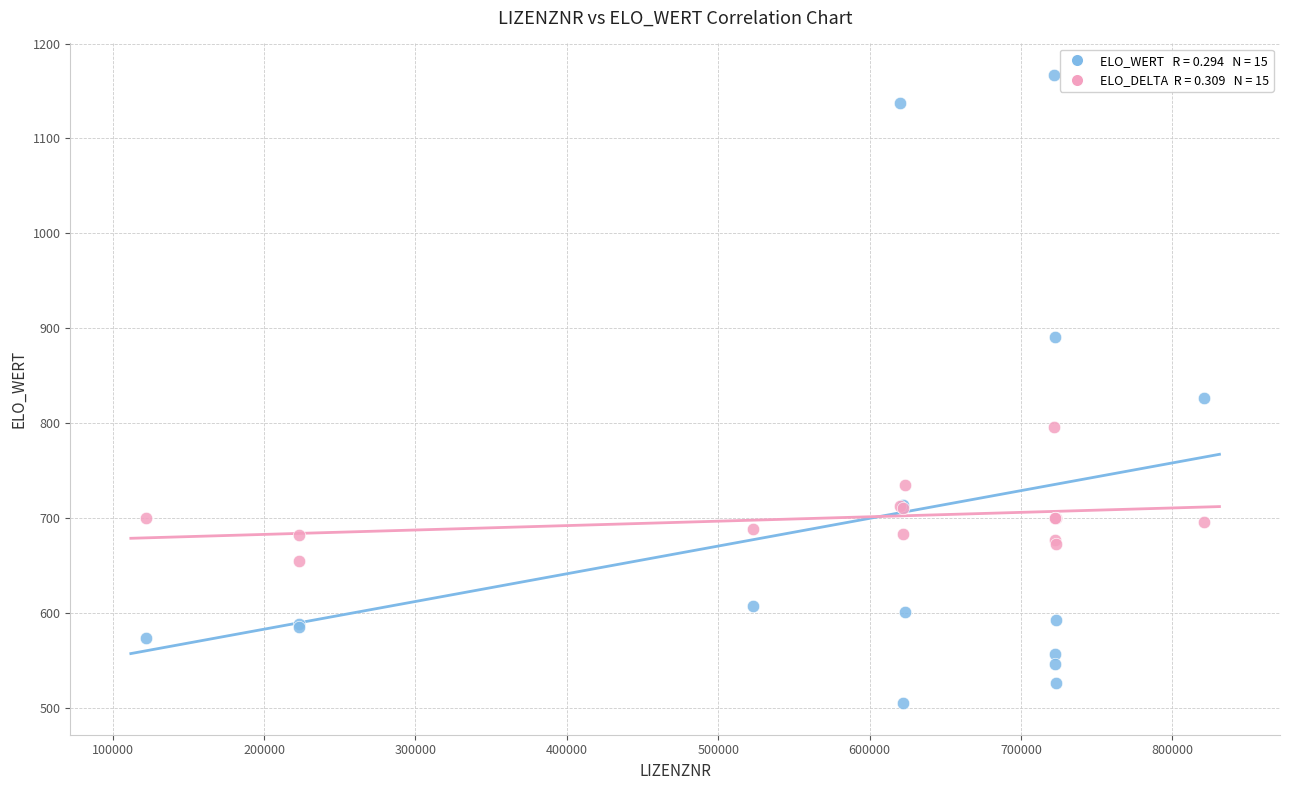

Across all series, what Y value is closest to 836?

827